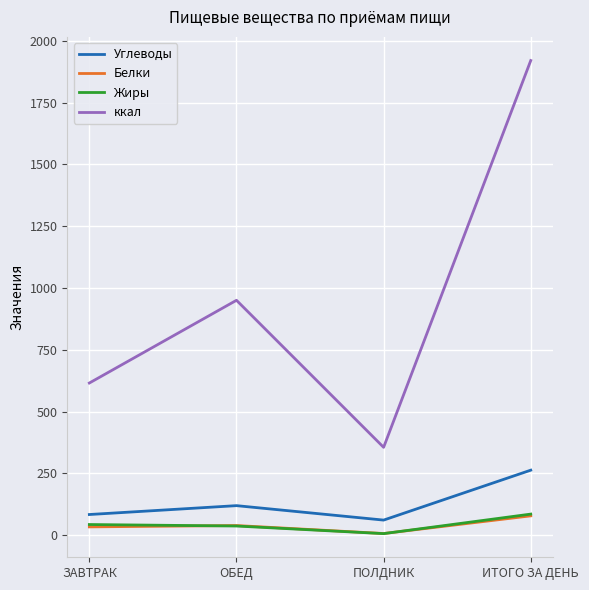

What is the spread (max minus min) of values at ОБЕД?

913.8